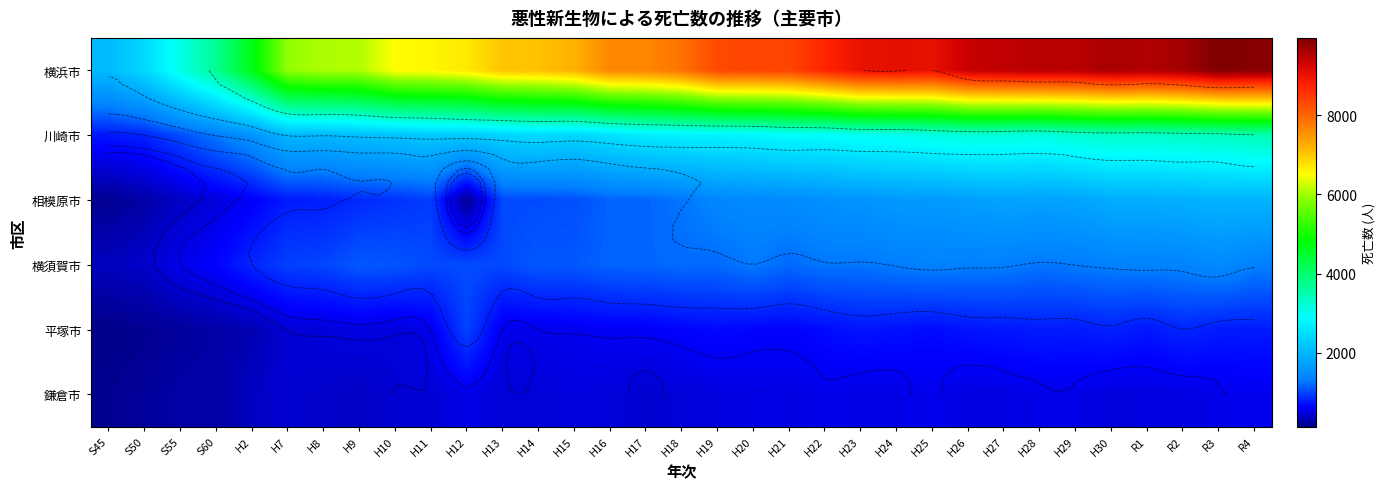

What is the total value across all series at H23?

16122